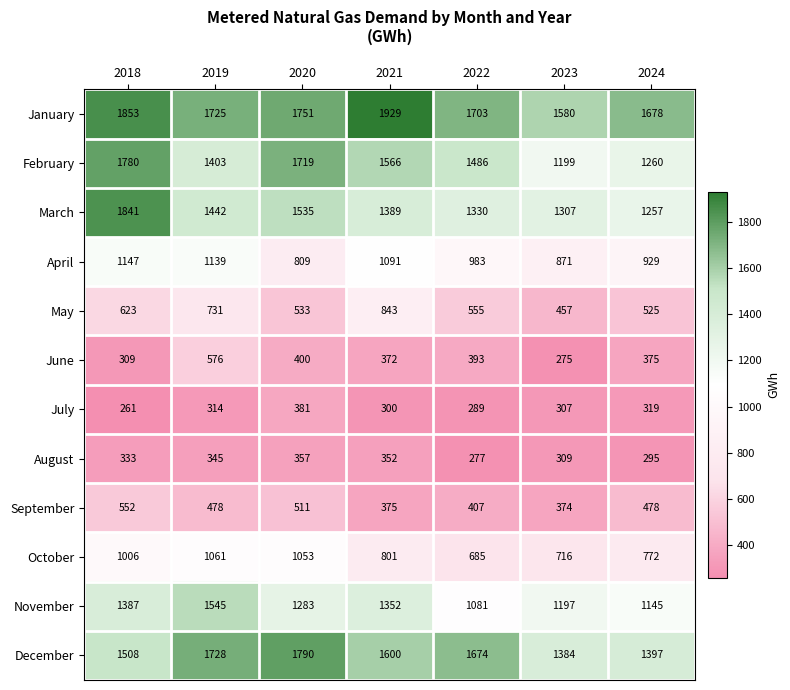

Where does the September series first go above 478?

2018